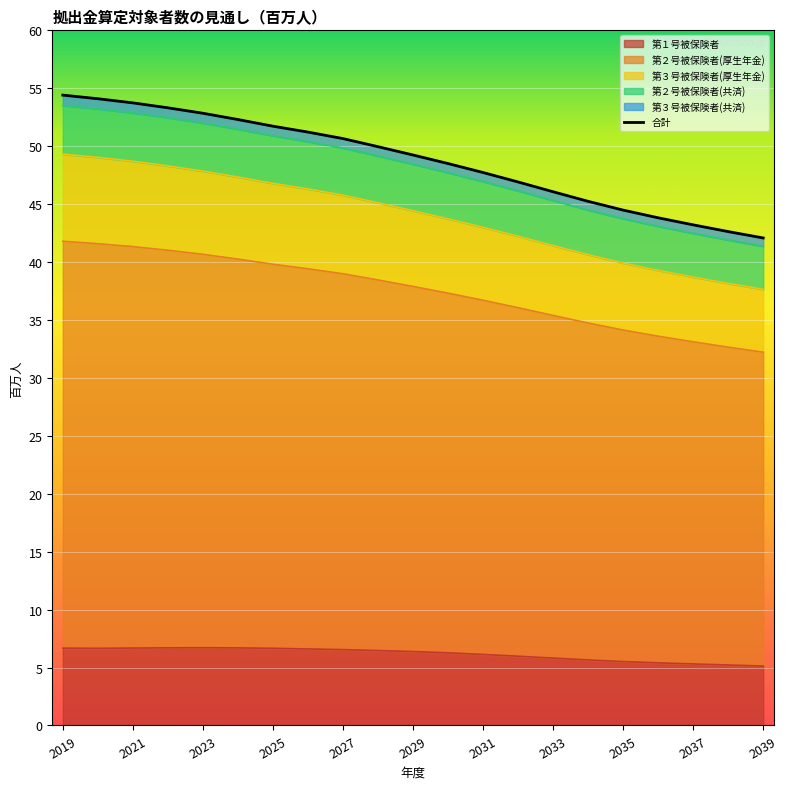

True or false: 第３号被保険者(厚生年金) has more than 2 interior local peaks.

False